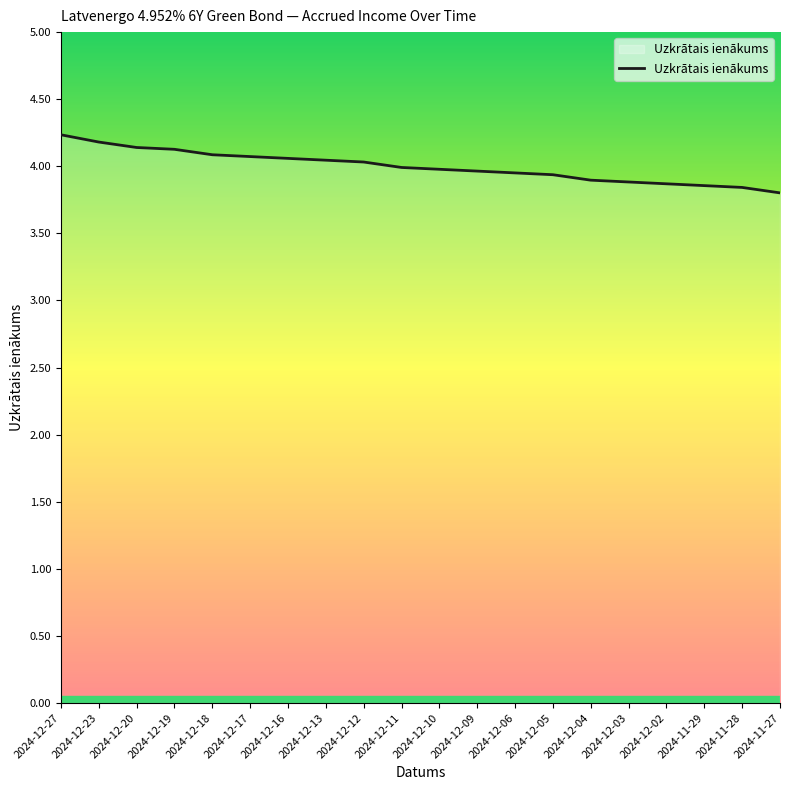

Approximately how many times larger is the value at 2024-12-16 compared to 2024-11-29?

1.1